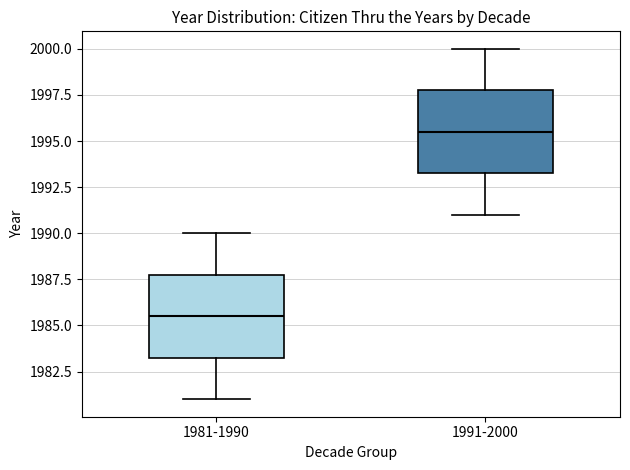

Reading left to right, read every box against the y-axis: the position of its median line, the range the box covers, and the ends of its whiskers. The values are not printed on the chart, so give them approximately, as read against the axis.

1981-1990: median 1985.5, box 1983.5 to 1988.0, whiskers 1981.0 to 1990.0
1991-2000: median 1995.5, box 1993.5 to 1998.0, whiskers 1991.0 to 2000.0